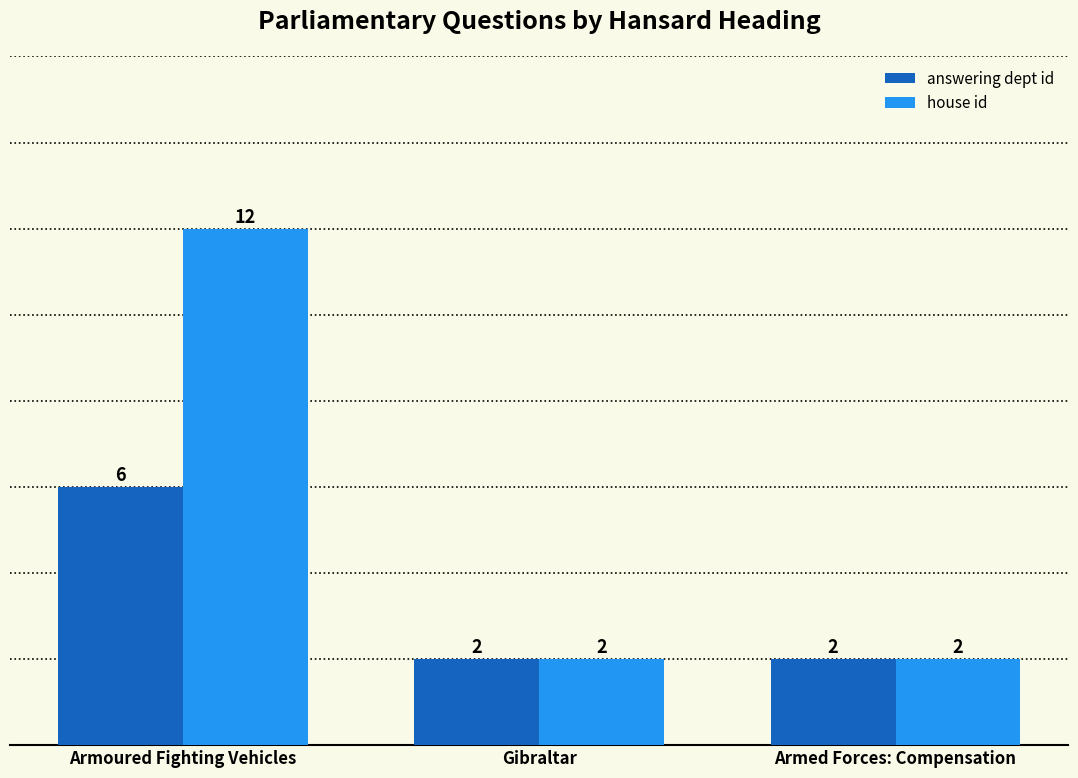

What is the label of the 1st bar from the right?

Armed Forces: Compensation